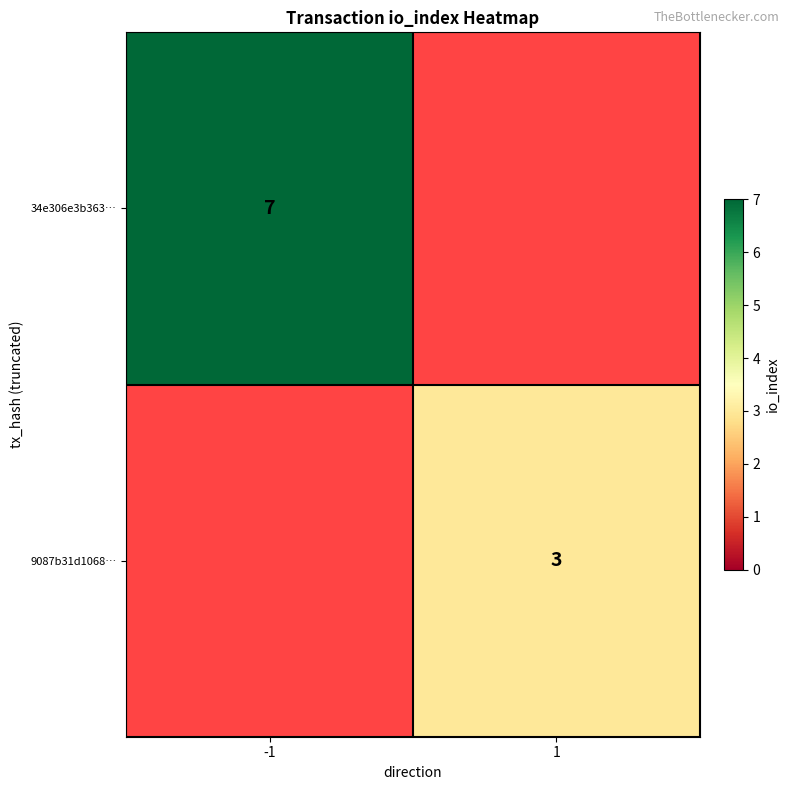

At which category is the sum across all series the highest?

-1